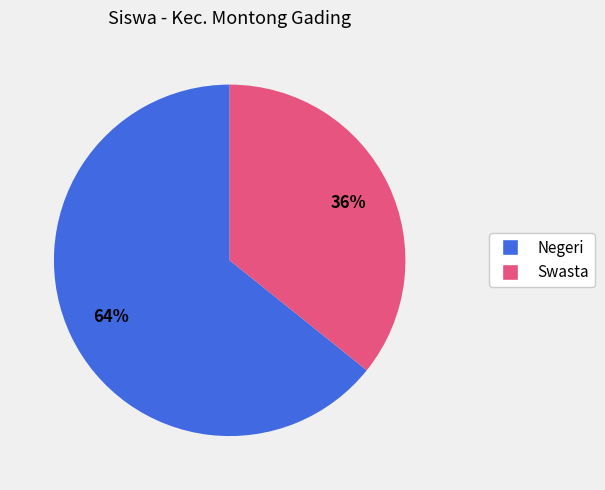

Is there any slice that represents more than half of the pie?

Yes